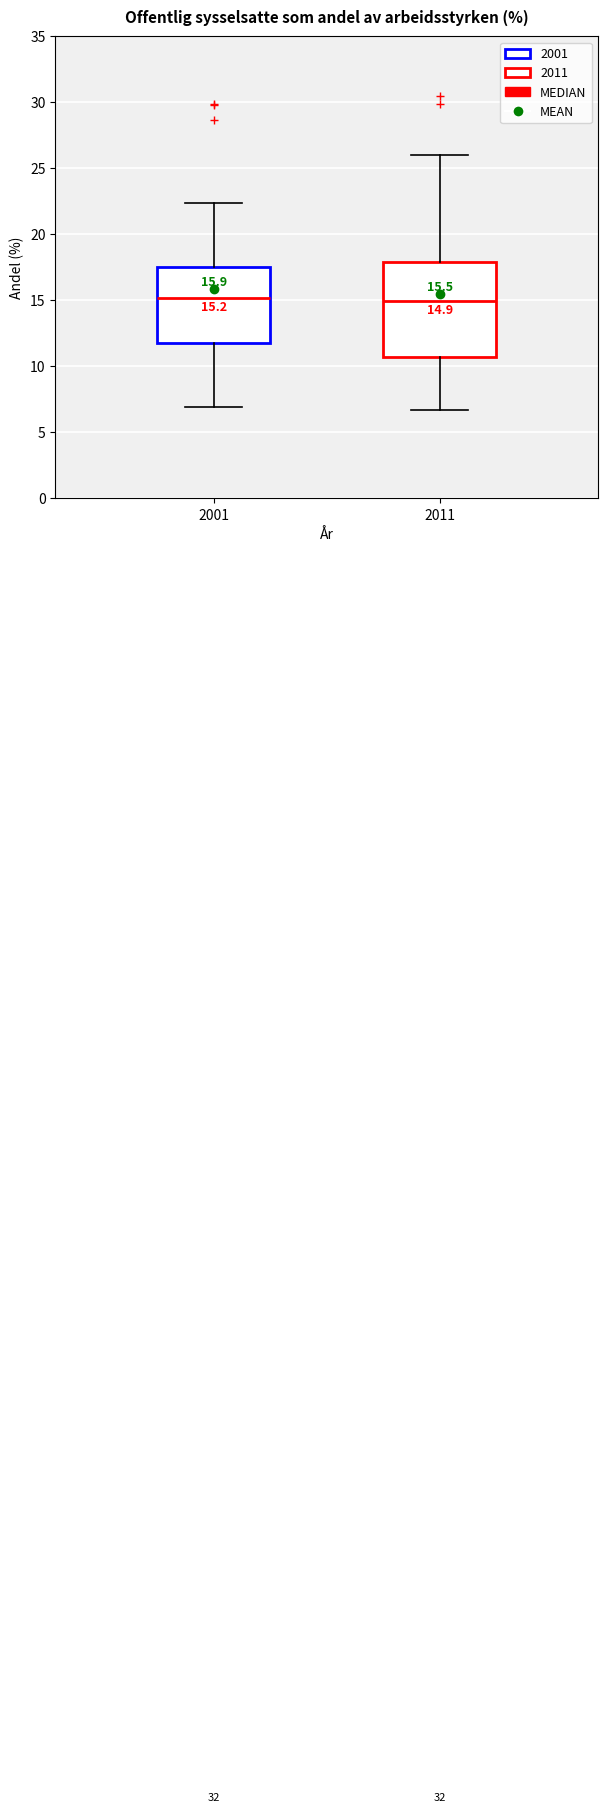

Which box is the tallest, from its lower edge to its upper edge?

2011